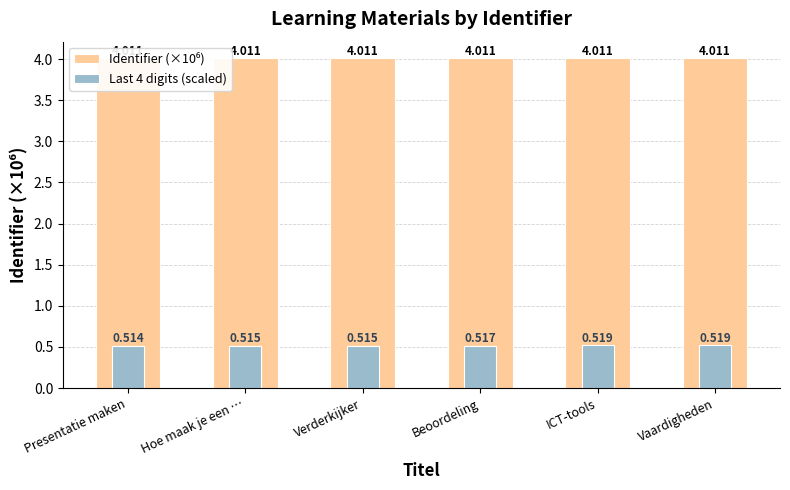

List the series in order of their peak value, highest first.

Identifier (×10⁶), Last 4 digits (scaled)